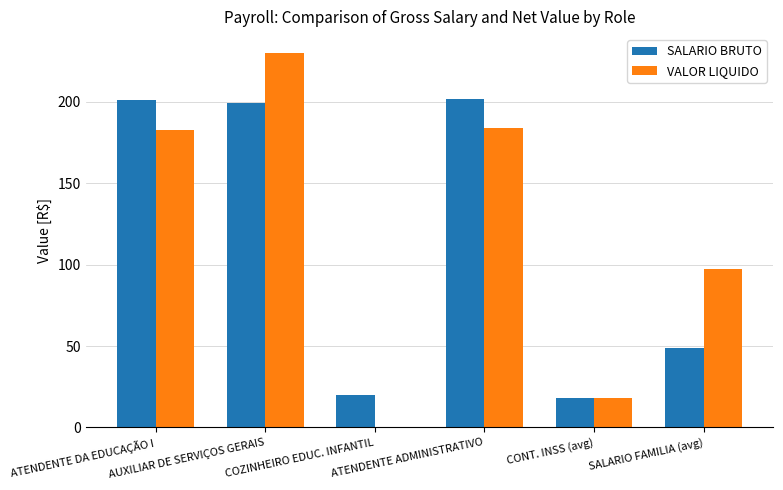

How many data points does each series have?

6